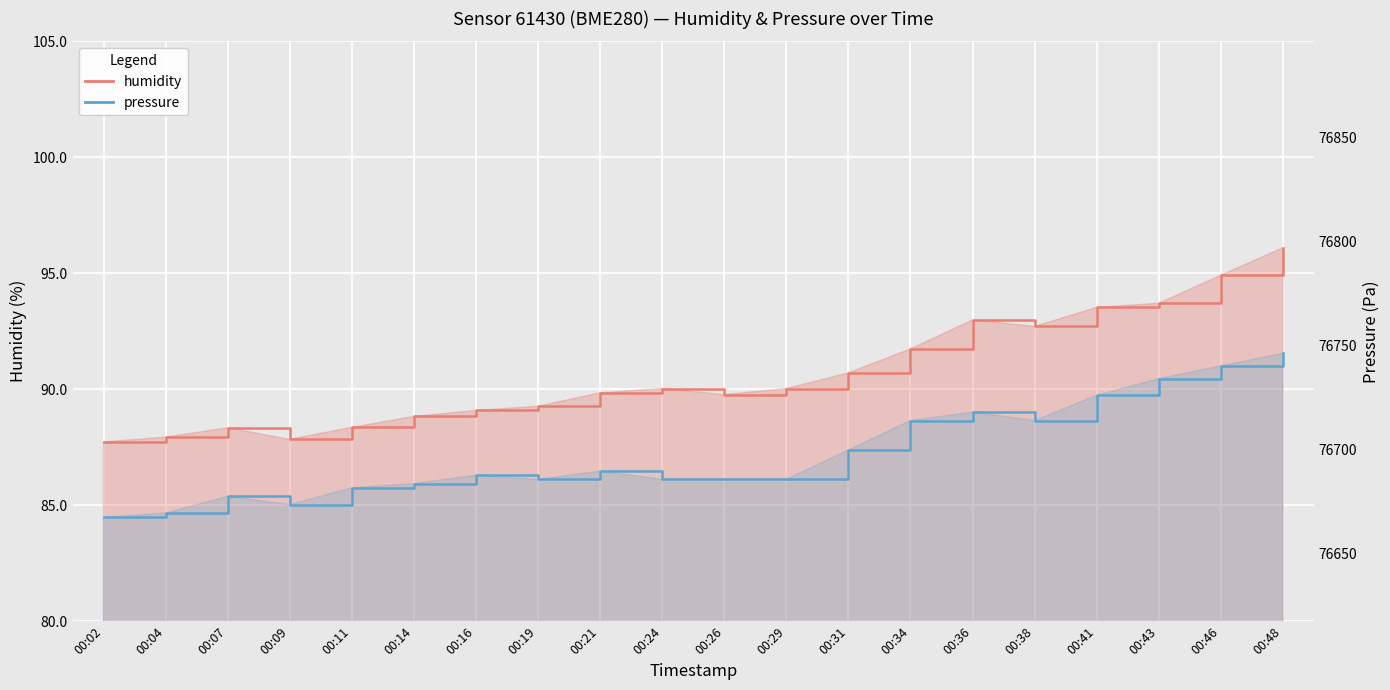

List the labels in order of humidity value, smallest first.

00:02, 00:09, 00:04, 00:07, 00:11, 00:14, 00:16, 00:19, 00:26, 00:21, 00:24, 00:29, 00:31, 00:34, 00:38, 00:36, 00:41, 00:43, 00:46, 00:48